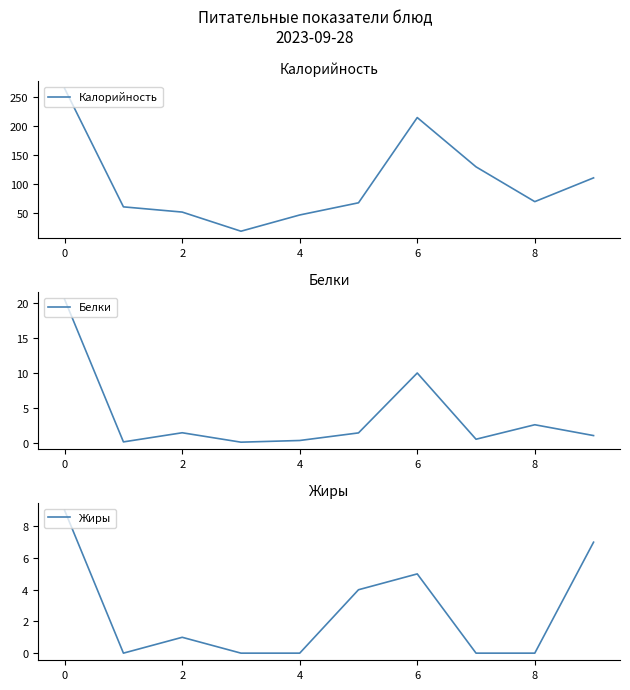

True or false: Белки and Калорийность intersect in this chart.

False